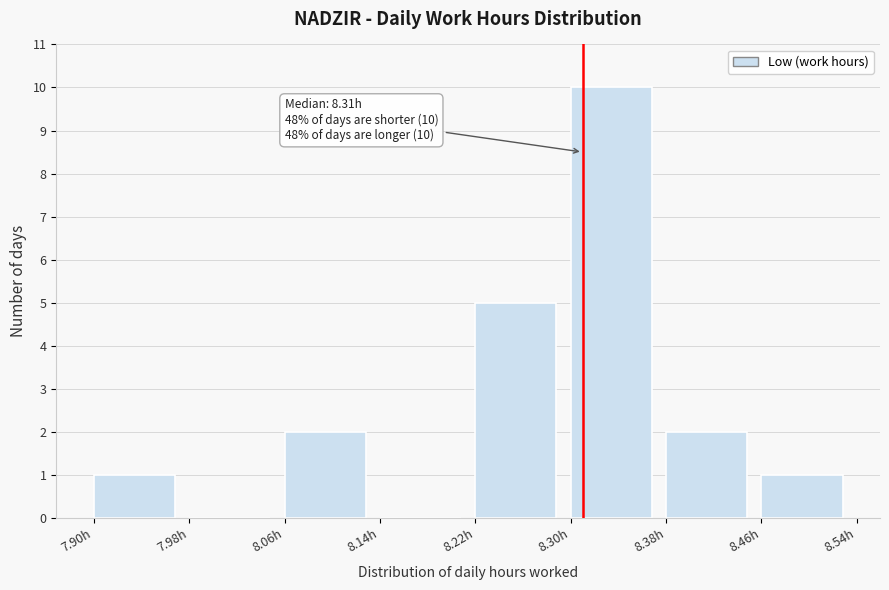

Which range on the x-axis has the tallest bar?

8.30 to 8.38